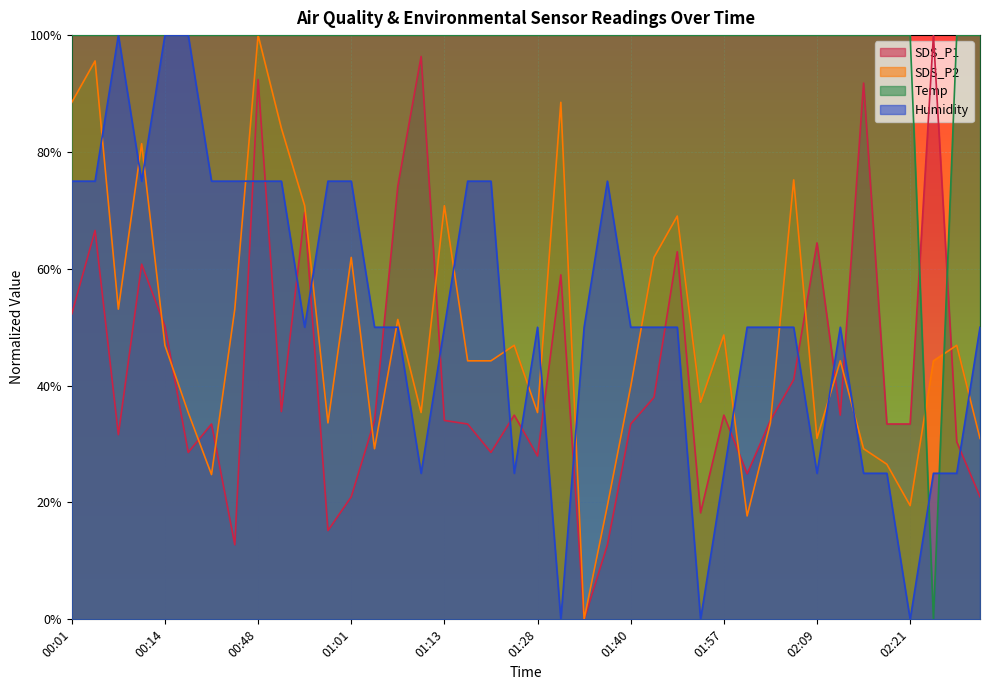

Reading left to right, transcribe all the data shown in this chart.

SDS_P1: 0.5	0.7	0.3	0.6	0.5	0.3	0.3	0.1	0.9	0.4	0.7	0.2	0.2	0.3	0.7	1.0	0.3	0.3	0.3	0.3	0.3	0.6	0.0	0.1	0.3	0.4	0.6	0.2	0.3	0.2	0.3	0.4	0.6	0.3	0.9	0.3	0.3	1.0	0.3	0.2
SDS_P2: 0.9	1.0	0.5	0.8	0.5	0.4	0.2	0.5	1.0	0.8	0.7	0.3	0.6	0.3	0.5	0.4	0.7	0.4	0.4	0.5	0.4	0.9	0.0	0.2	0.4	0.6	0.7	0.4	0.5	0.2	0.3	0.8	0.3	0.4	0.3	0.3	0.2	0.4	0.5	0.3
Temp: 1.0	1.0	1.0	1.0	1.0	1.0	1.0	1.0	1.0	1.0	1.0	1.0	1.0	1.0	1.0	1.0	1.0	1.0	1.0	1.0	1.0	1.0	1.0	1.0	1.0	1.0	1.0	1.0	1.0	1.0	1.0	1.0	1.0	1.0	1.0	1.0	1.0	0.0	1.0	1.0
Humidity: 0.7	0.7	1.0	0.7	1.0	1.0	0.7	0.7	0.7	0.7	0.5	0.7	0.7	0.5	0.5	0.3	0.5	0.7	0.7	0.3	0.5	0.0	0.5	0.7	0.5	0.5	0.5	0.0	0.3	0.5	0.5	0.5	0.3	0.5	0.3	0.3	0.0	0.3	0.3	0.5